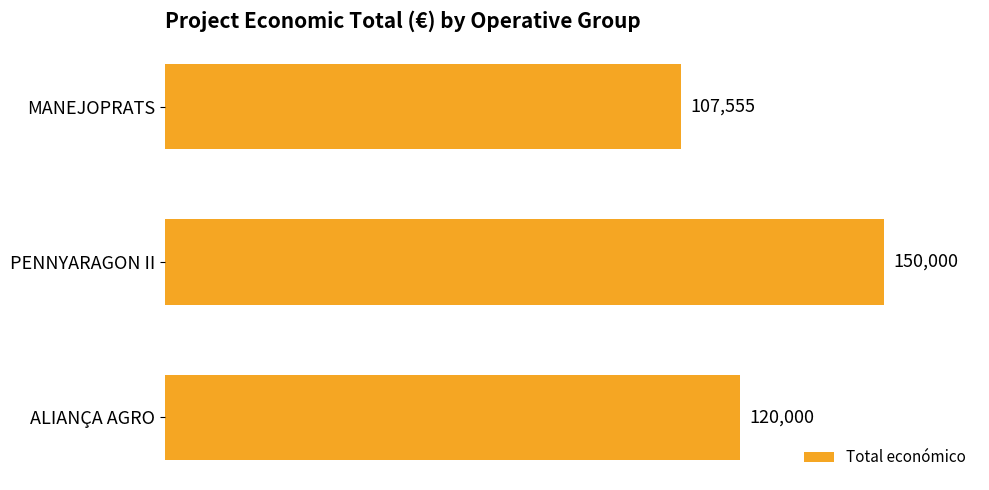

Between ALIANÇA AGRO and MANEJOPRATS, which is larger?

ALIANÇA AGRO